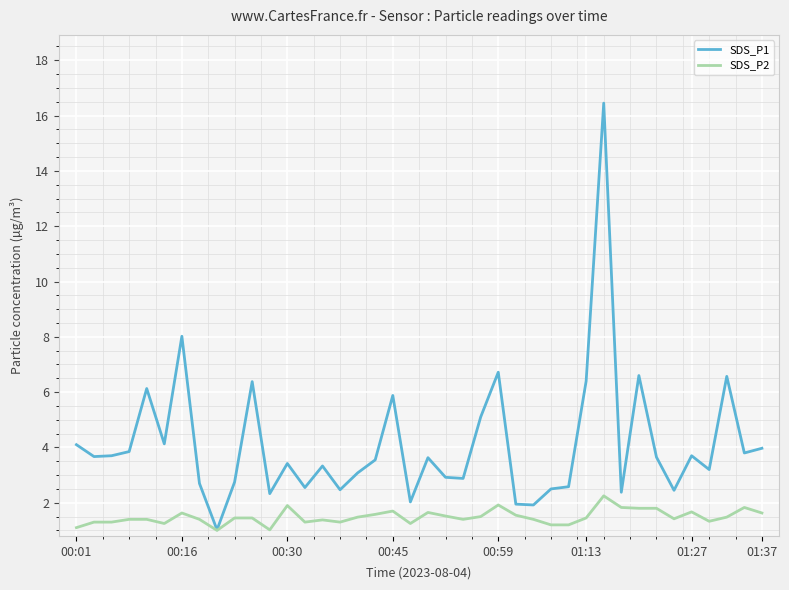

What is the minimum value for SDS_P2?

1.0